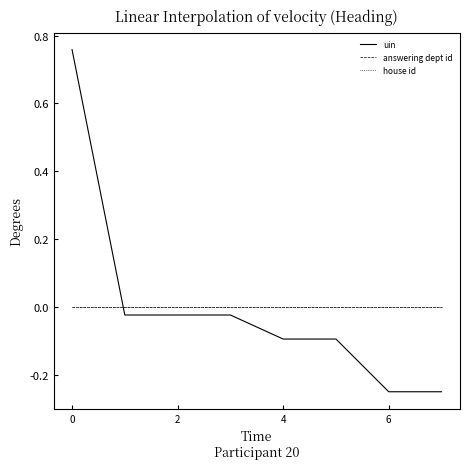

True or false: house id and answering dept id intersect in this chart.

False